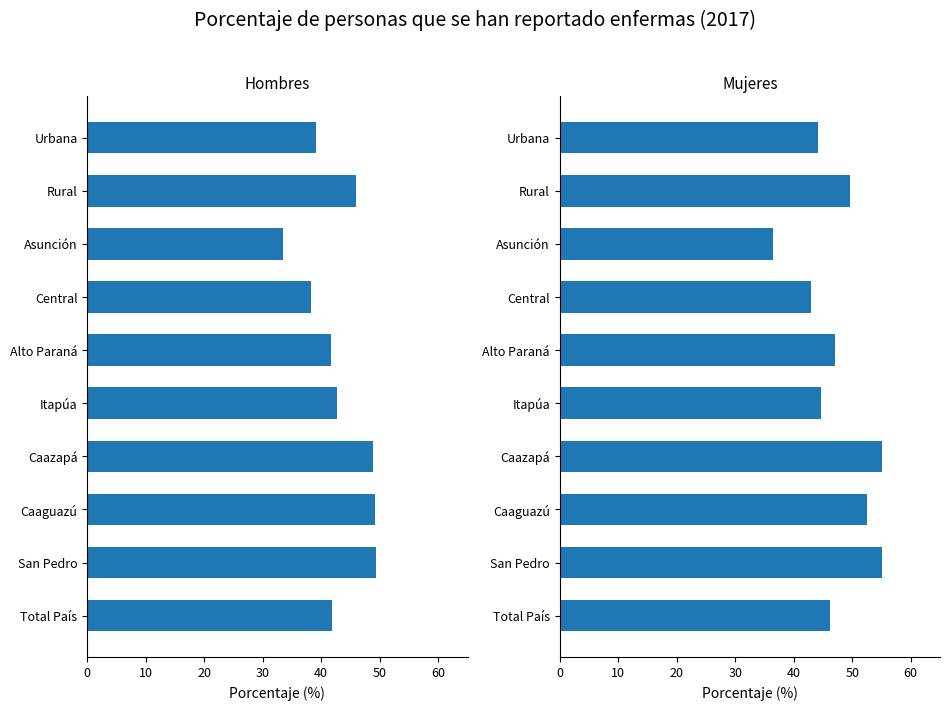

How many data points in Hombres are less than 42?

5